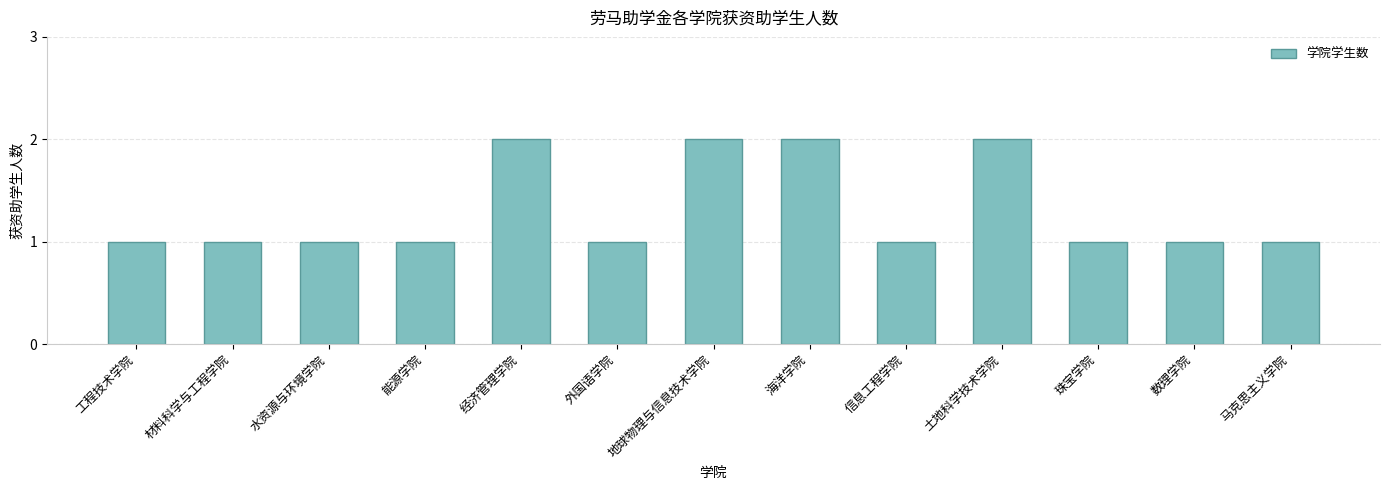

Reading left to right, extract all data points from this chart.

1	1	1	1	2	1	2	2	1	2	1	1	1